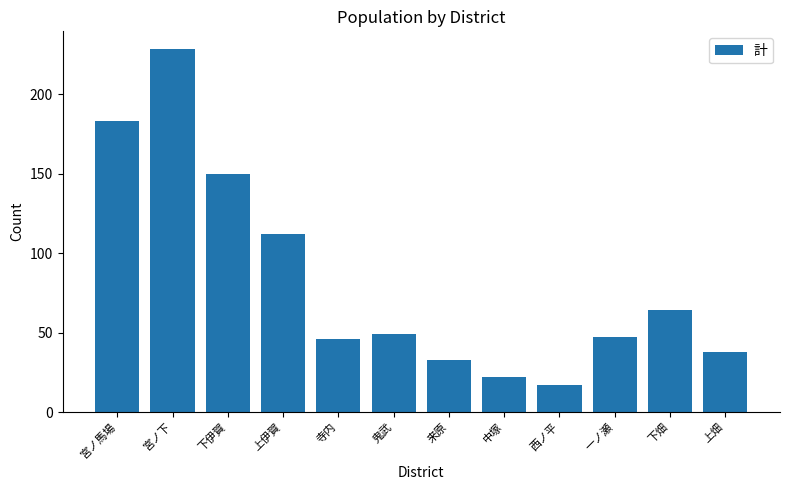

Where is the data nearest to the value 122?

上伊賀